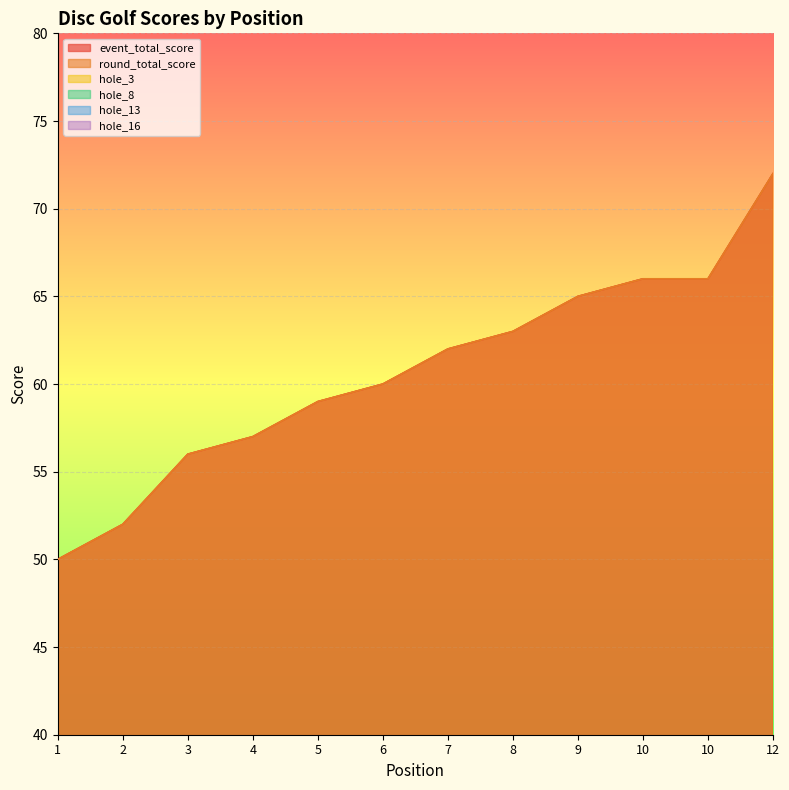

Between 7 and 10, which is larger?

10